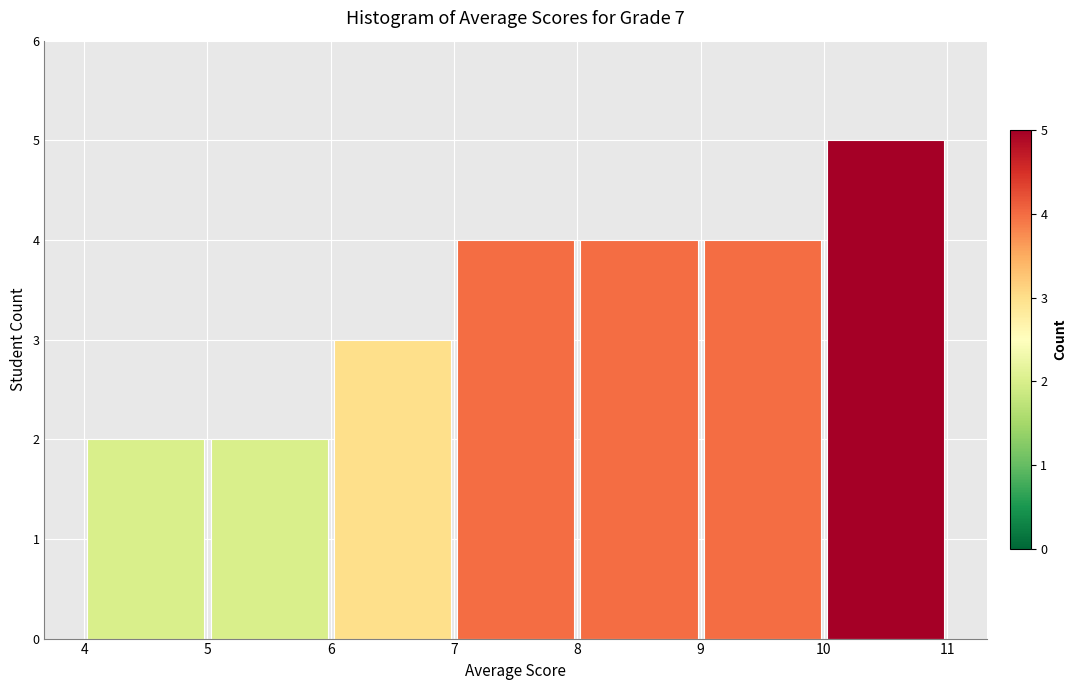

Over which range of the x-axis is the bar tallest?

10 to 11